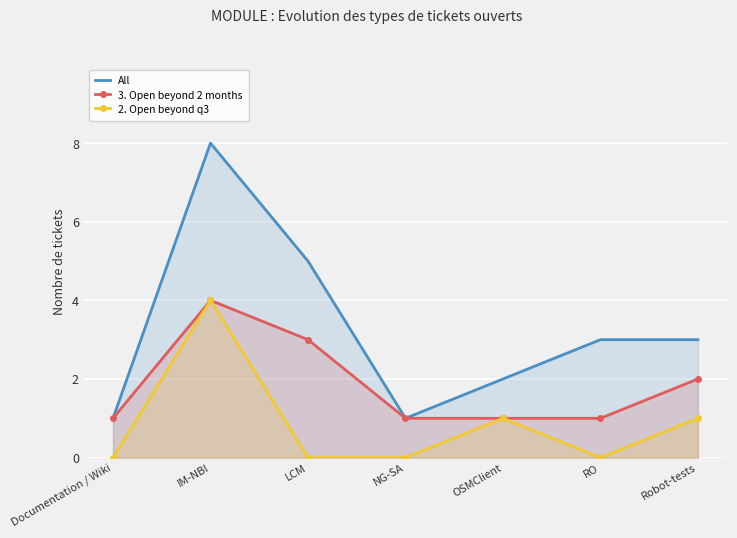

Which series changed the most between IM-NBI and RO?

All